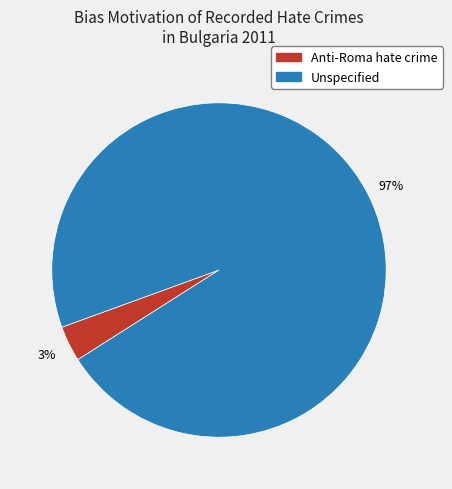

Is Unspecified the majority of the pie?

Yes